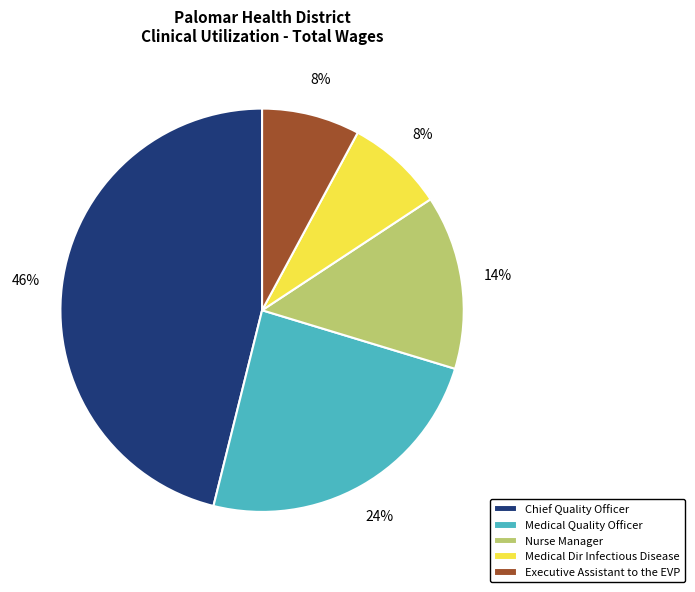

Combined, do Medical Dir Infectious Disease and Executive Assistant to the EVP account for over 50%?

No